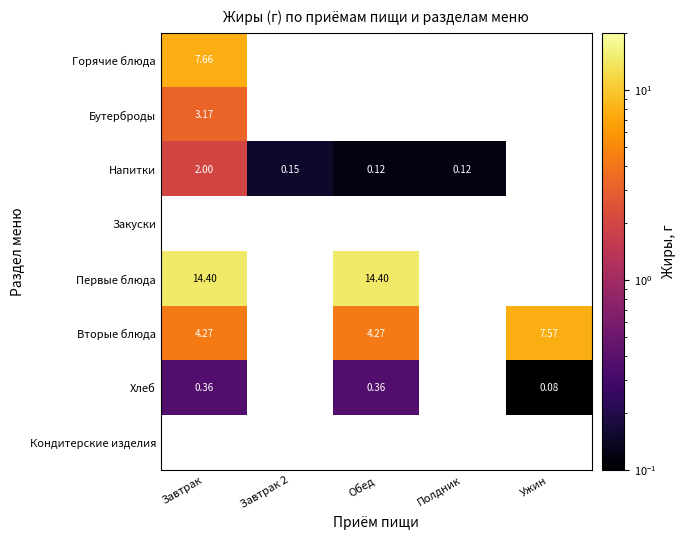

At how many categories does at least one series exceed 10?

2